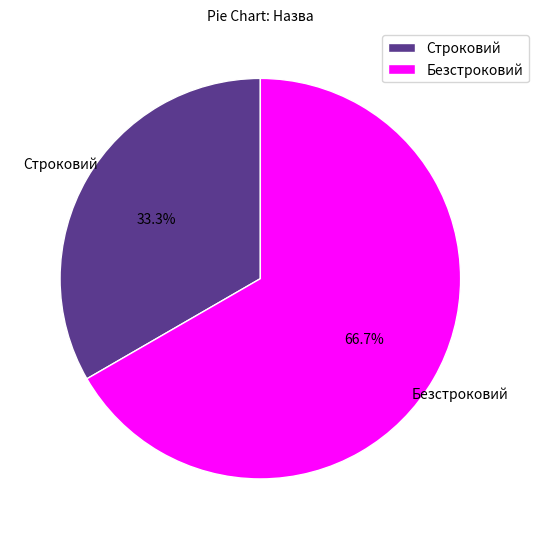

Between Безстроковий and Строковий, which is larger?

Безстроковий